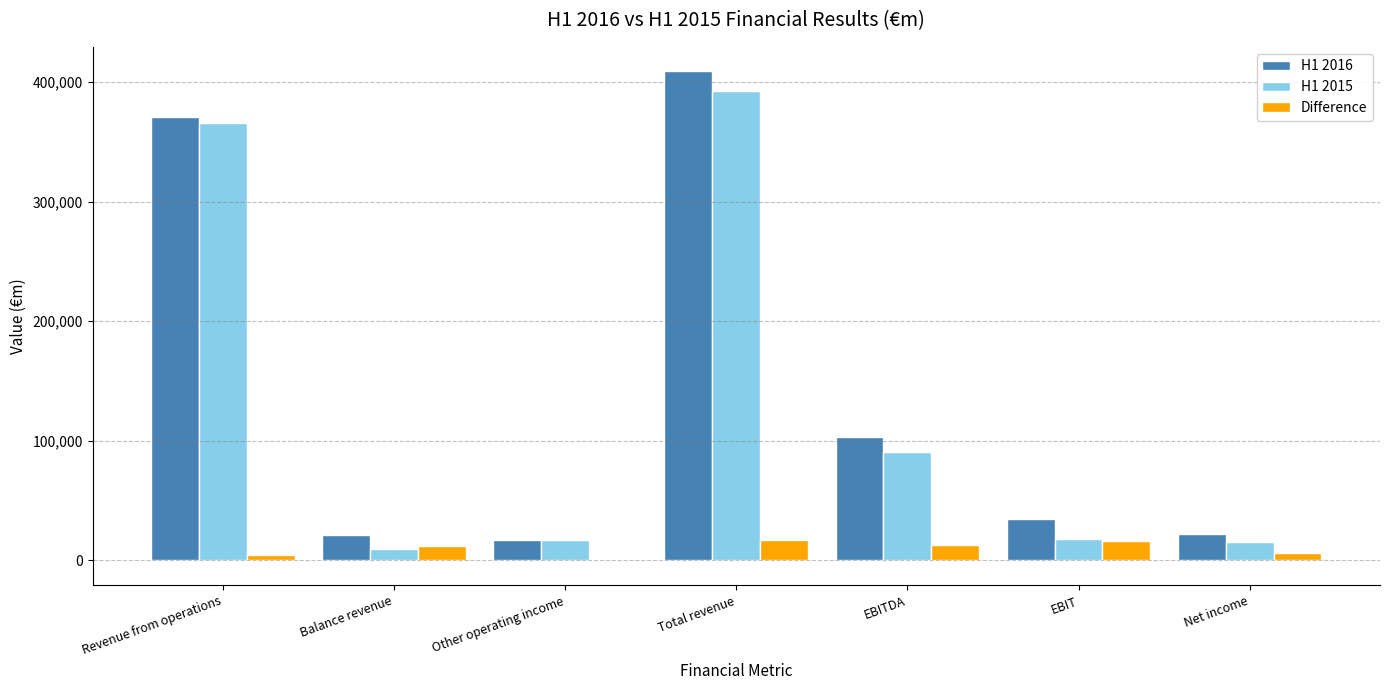

Which category has the highest value across all series?

Total revenue